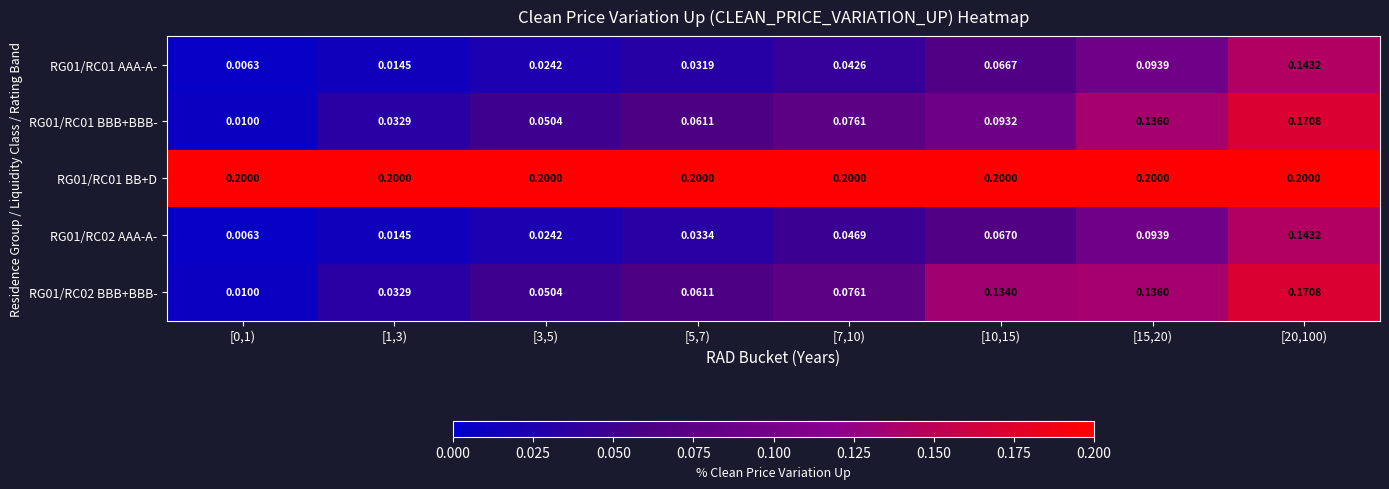

Is the value of RG01/RC02 AAA-A- at [10,15) greater than the value of RG01/RC01 BBB+BBB- at [3,5)?

Yes